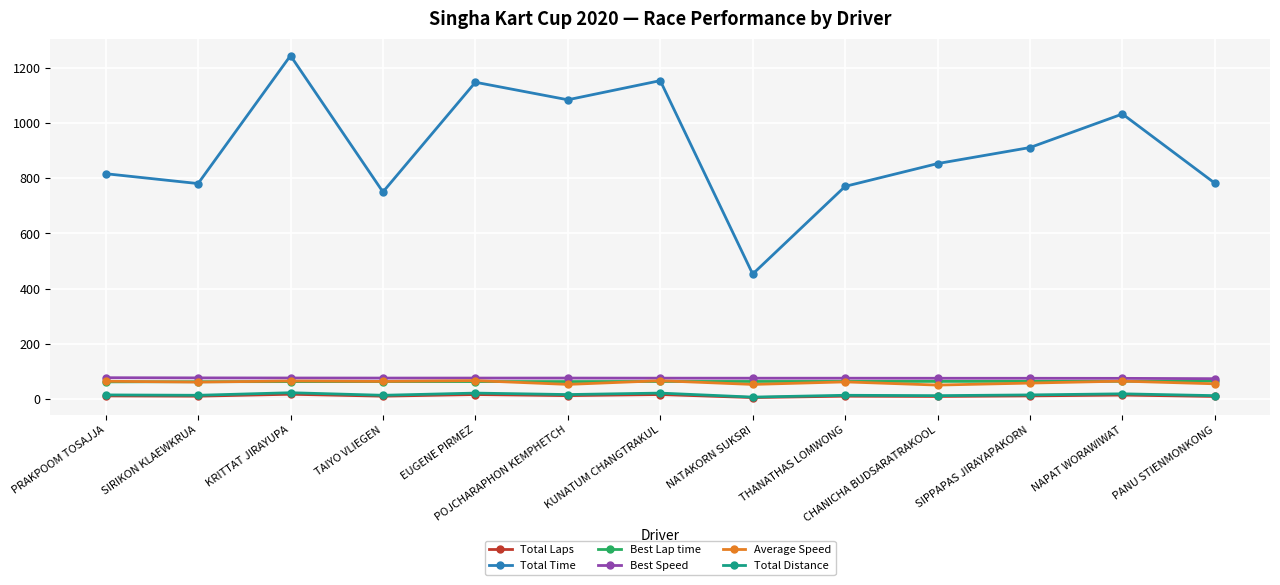

True or false: Average Speed and Total Laps cross at least once.

False